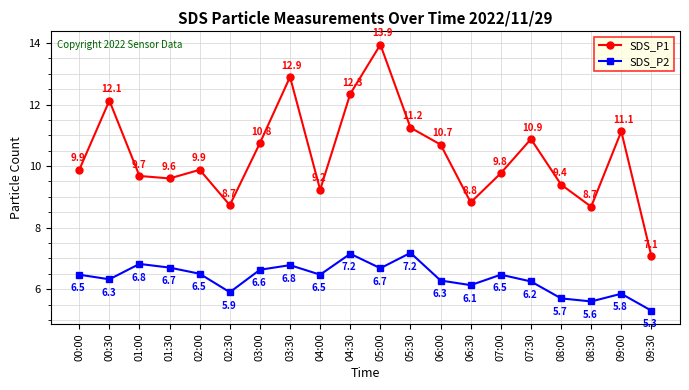

True or false: SDS_P1 has a value of 3.0 at 07:00.

False